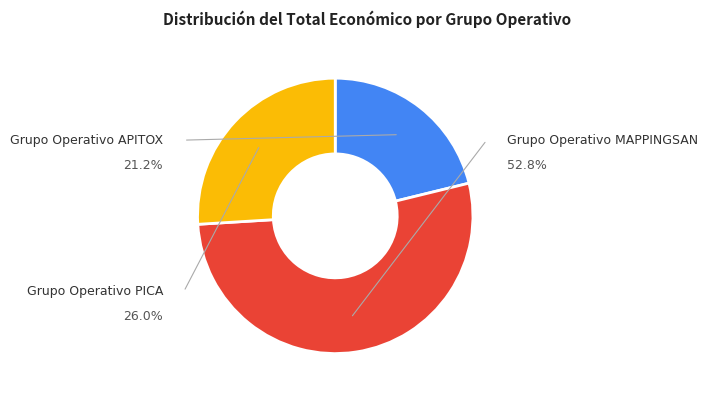

Which slice represents more than half of the pie?

Grupo Operativo MAPPINGSAN